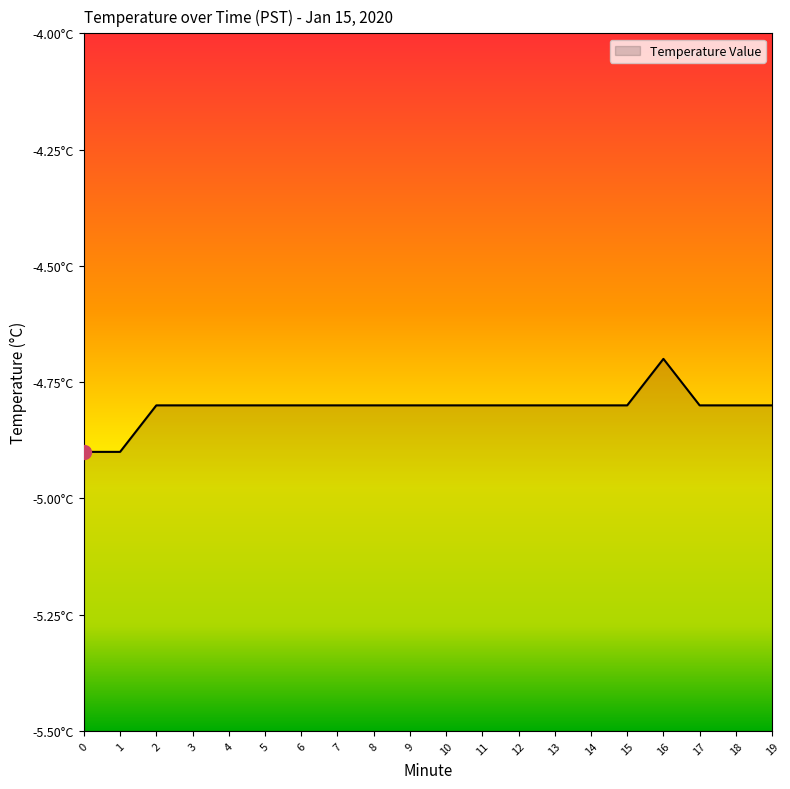

Does the chart display data point markers on the line(s)?

No